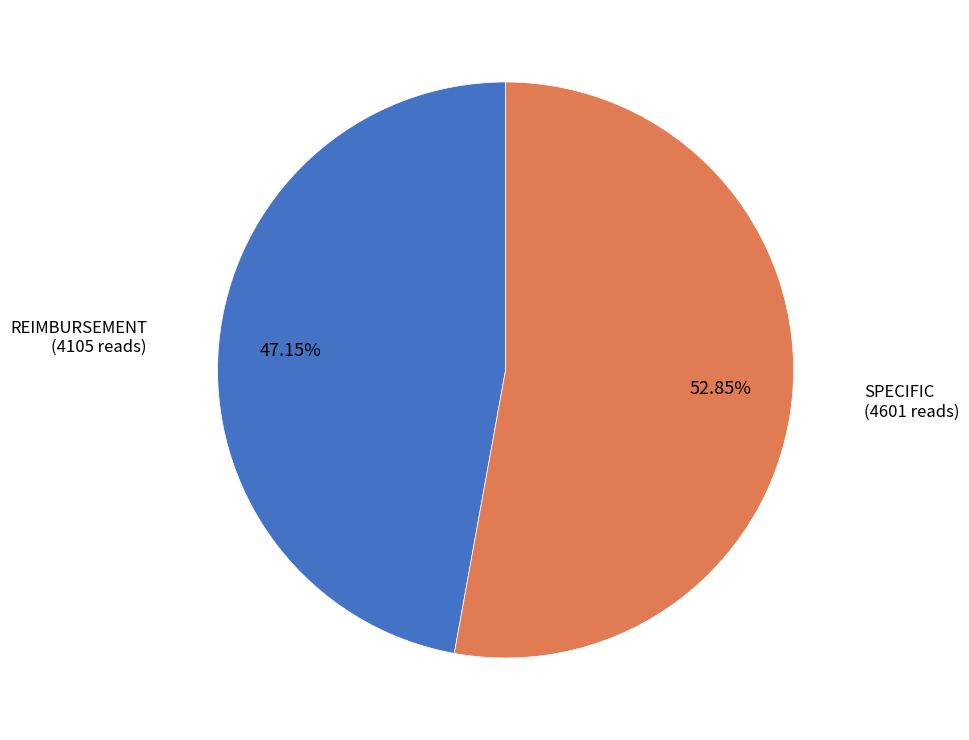

Is SPECIFIC the majority of the pie?

Yes